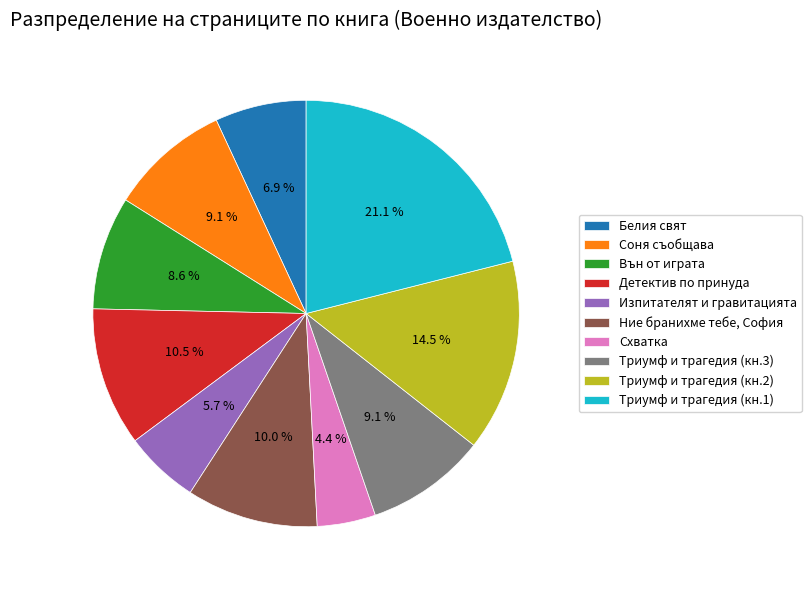

Between Соня съобщава and Изпитателят и гравитацията, which is larger?

Соня съобщава